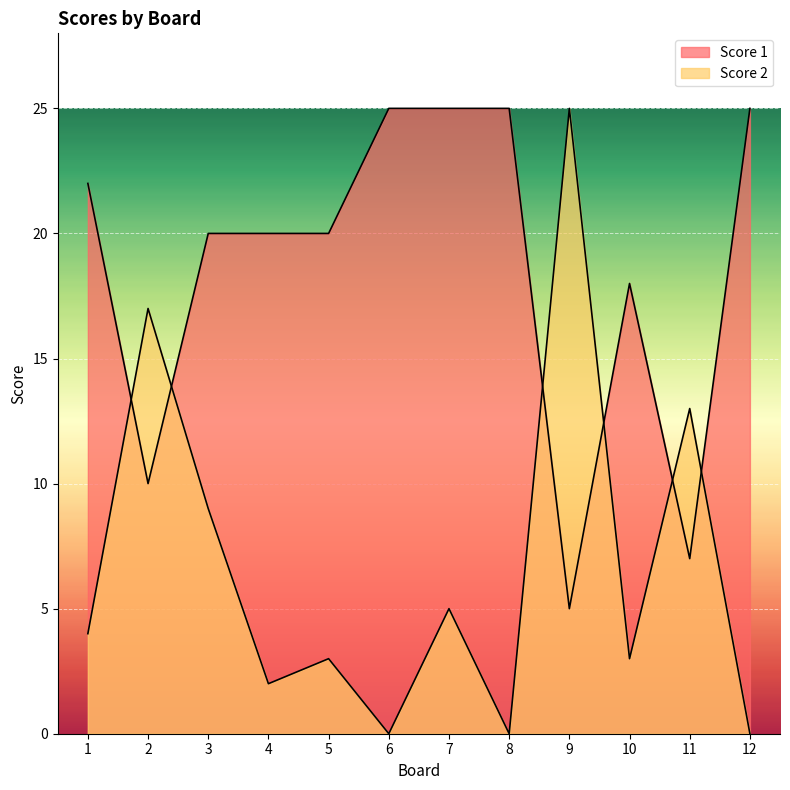

What are all the series names shown in the legend?

Score 1, Score 2